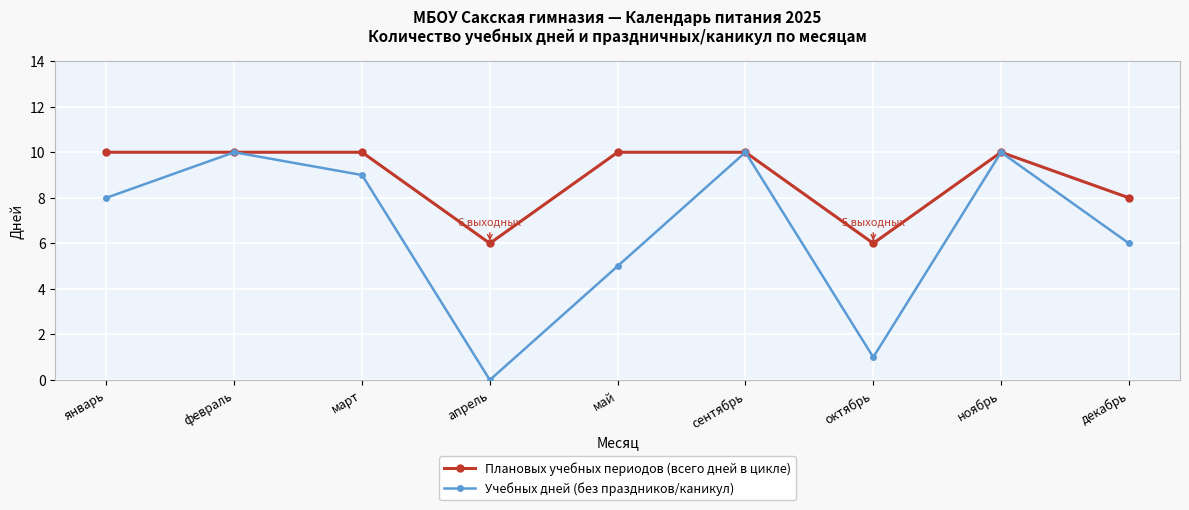

What value does the Плановых учебных периодов (всего дней в цикле) series have at ноябрь?

10